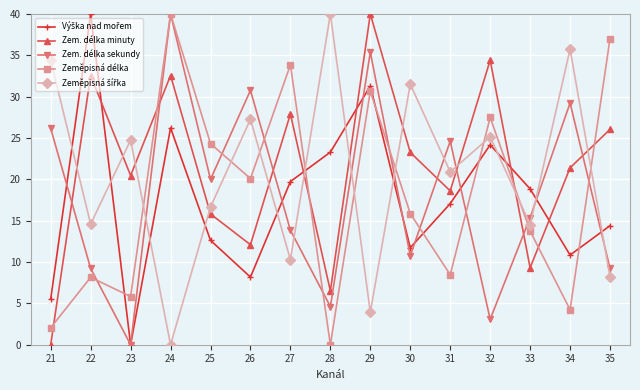

At which category is the sum across all series the highest?

29